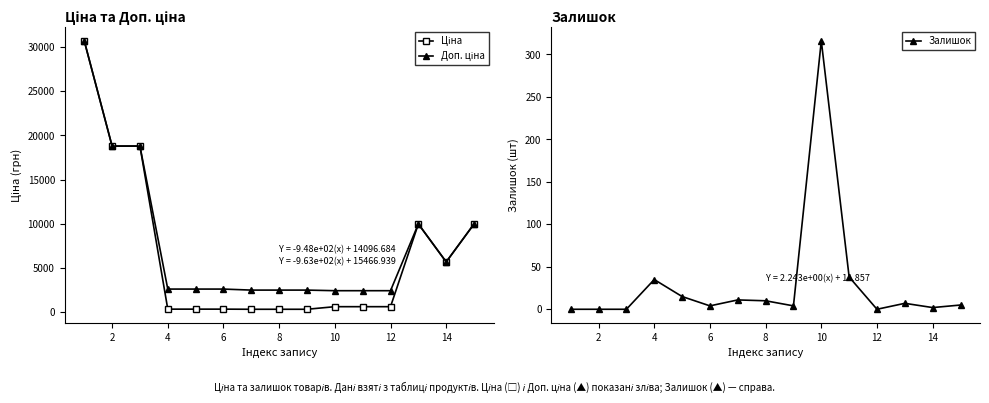

Is it true that Залишок equals 2 at 14?

True